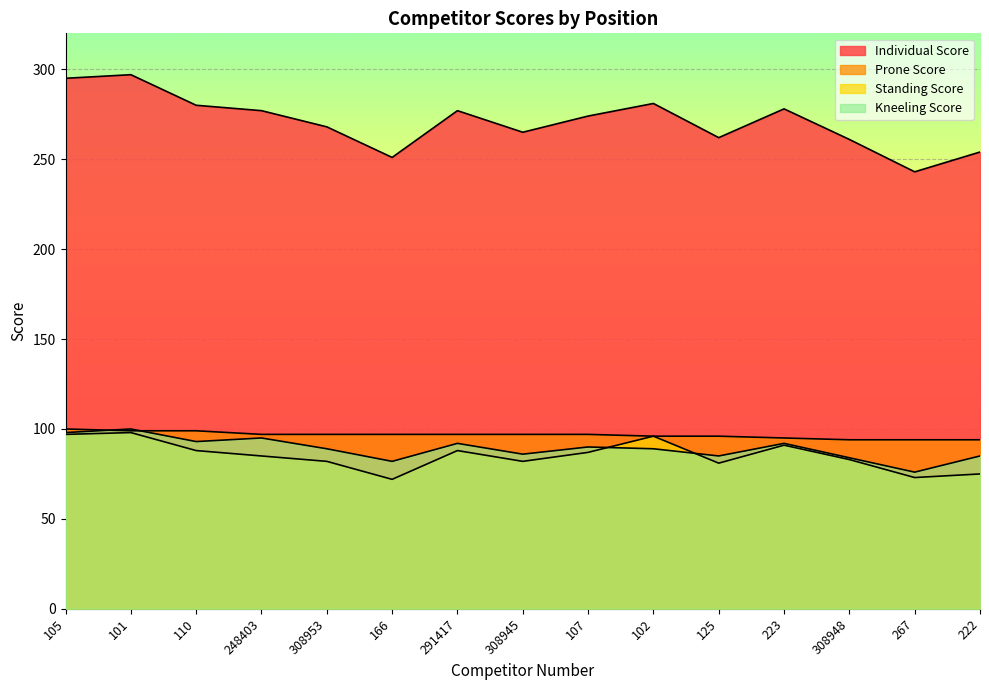

True or false: Individual Score and Prone Score cross at least once.

False